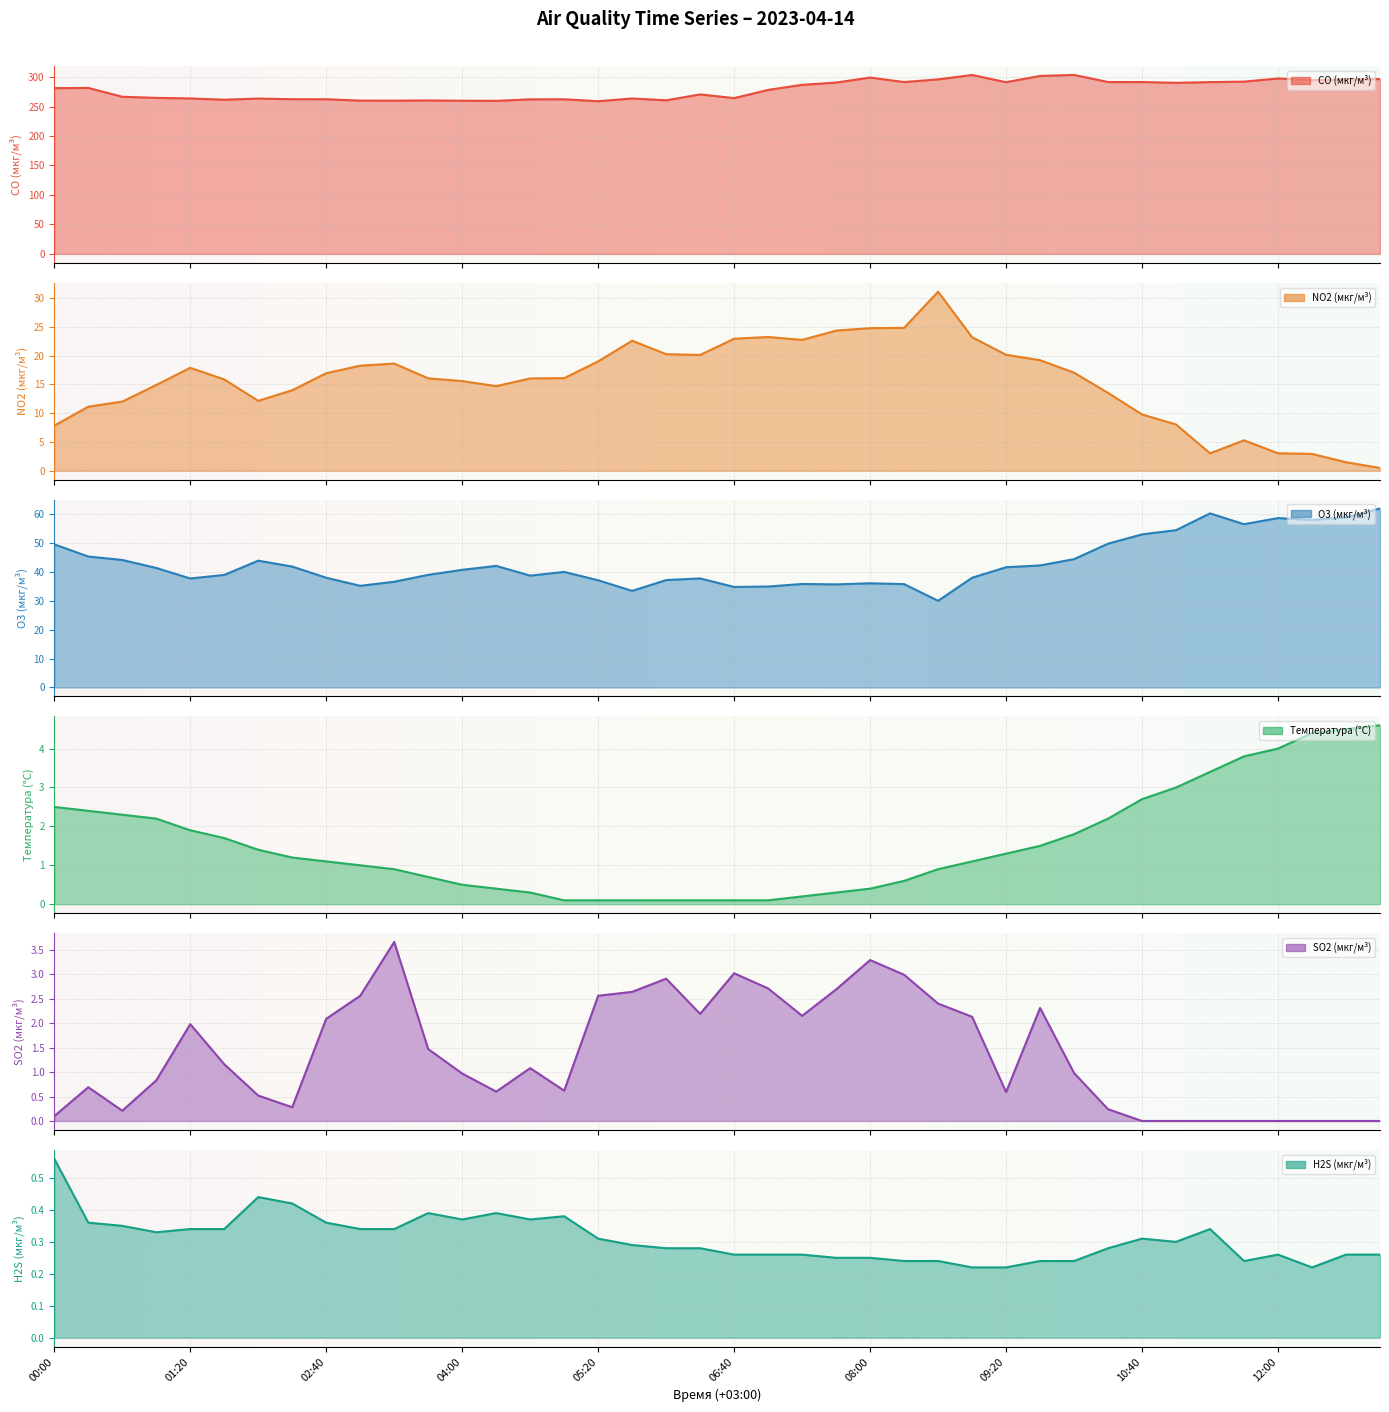

At which category does SO2 (мкг/м³) reach its first local valley?

00:40